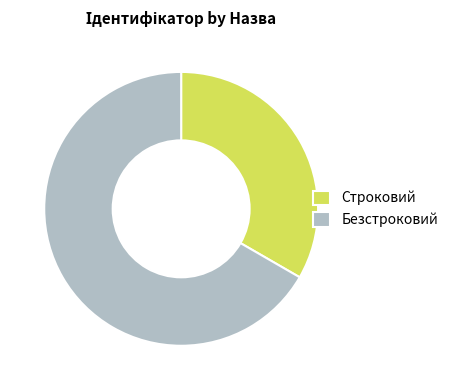

True or false: Безстроковий accounts for 67% of the total.

True